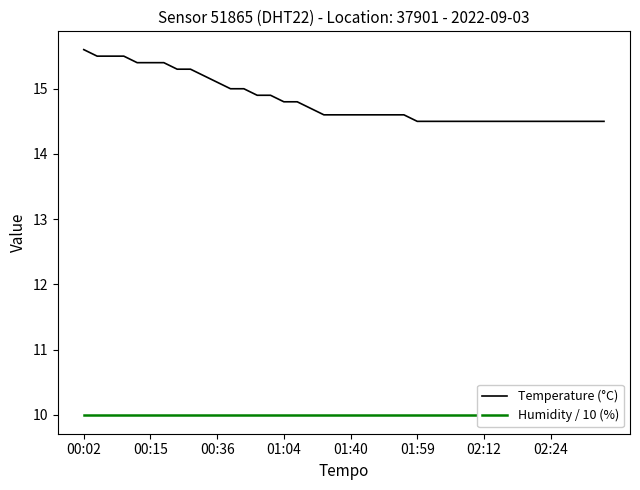

What is the sum of the Humidity / 10 (%) values at 24 and 18?

20.0